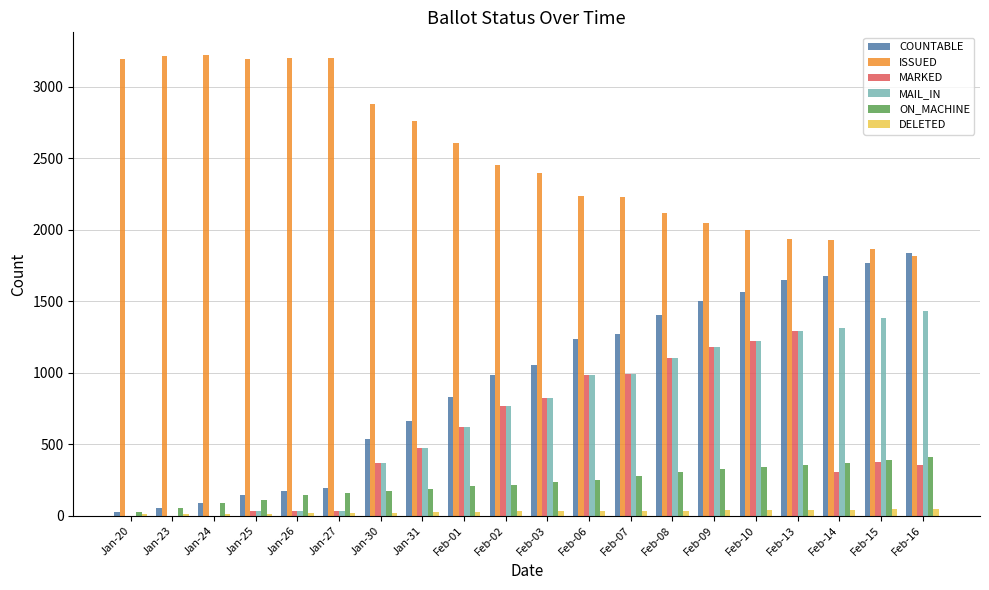

Is the value of ON_MACHINE at Jan-24 greater than the value of ISSUED at Jan-26?

No